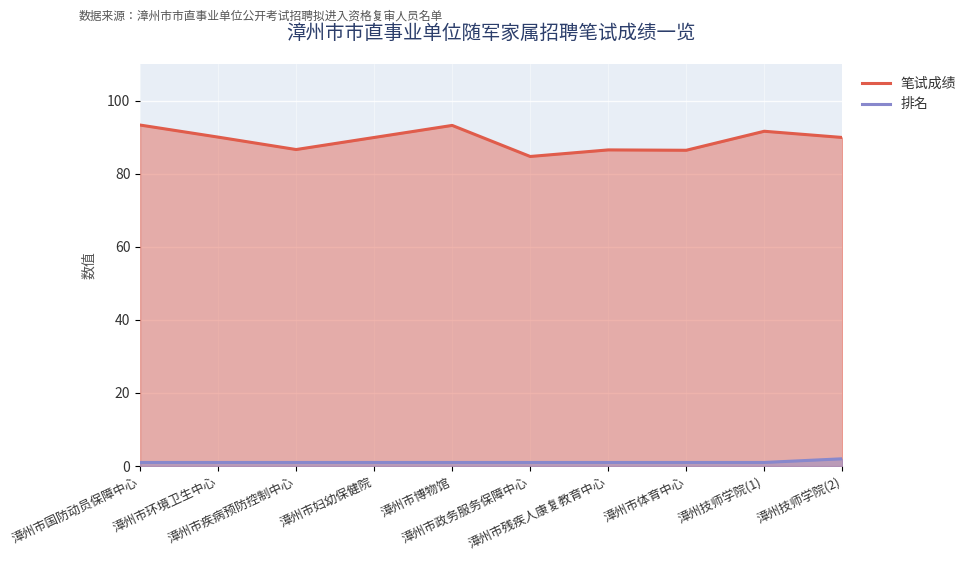

Rank the series at 漳州市疾病预防控制中心 from highest to lowest value.

笔试成绩, 排名